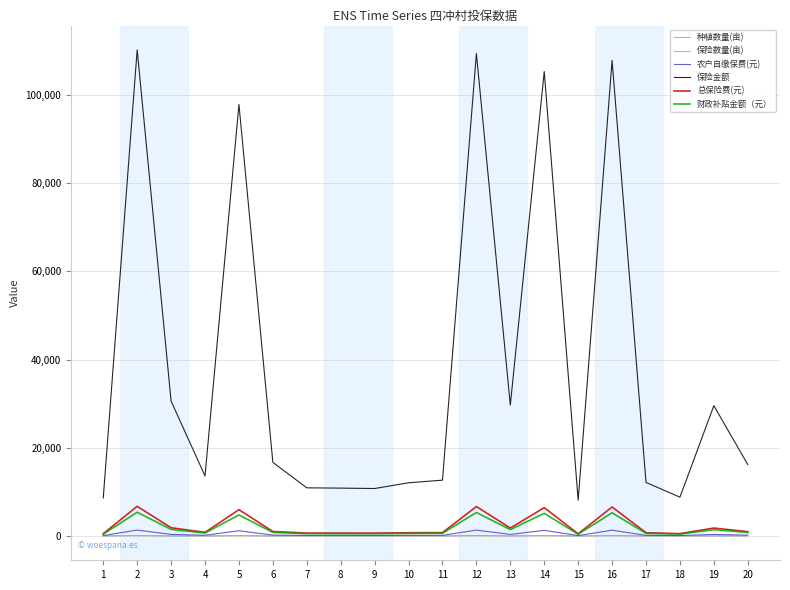

True or false: 总保险费(元) and 农户自缴保费(元) cross at least once.

False